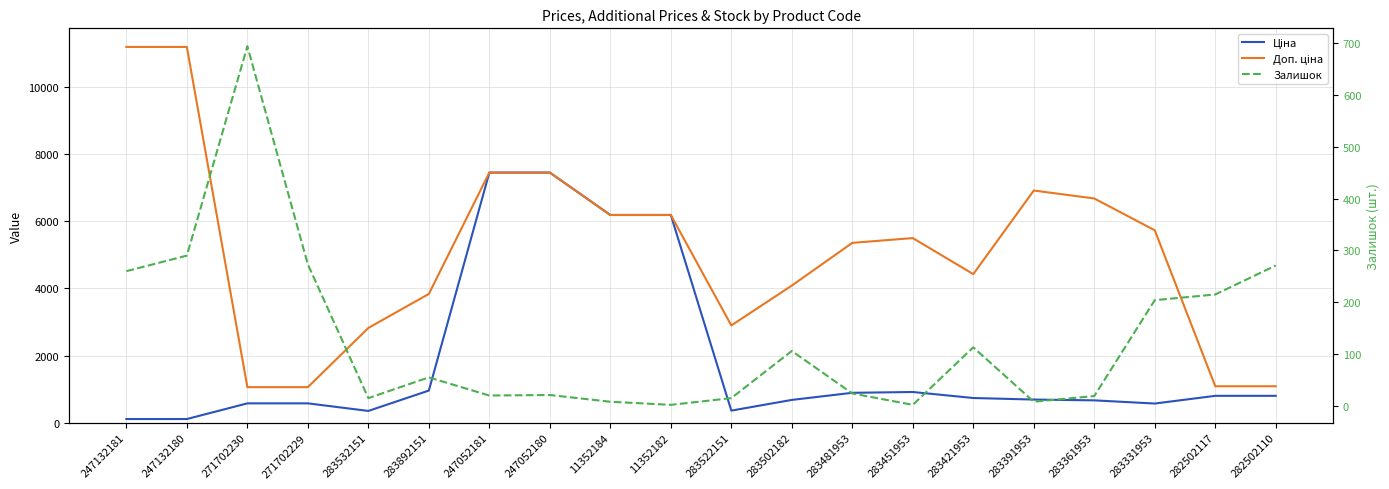

Does the chart have visible grid lines?

Yes